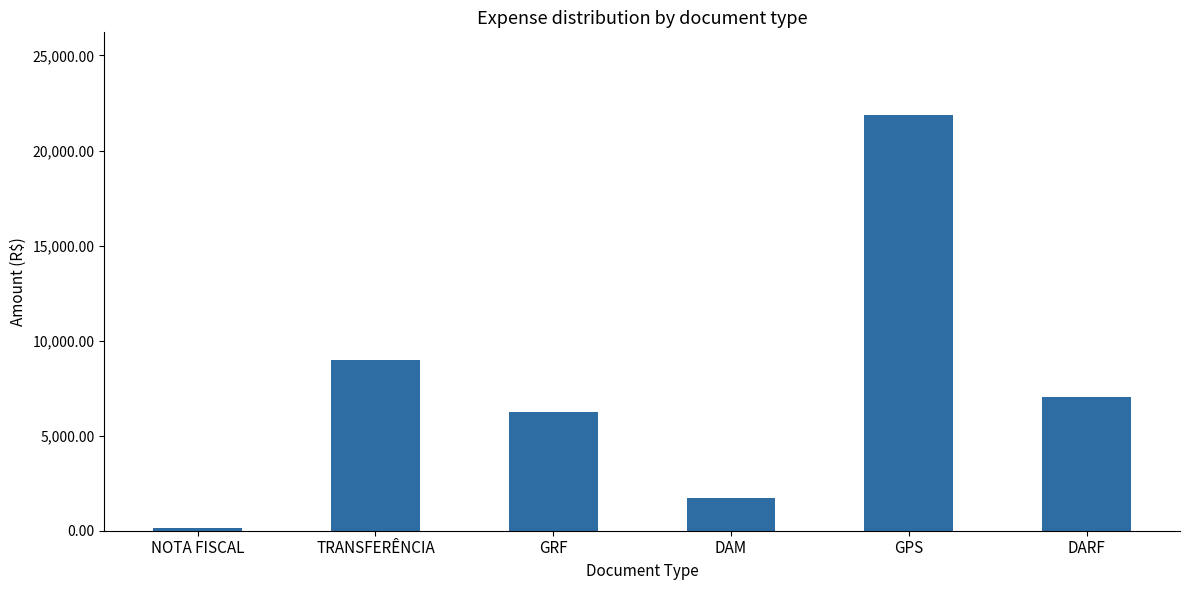

What is the difference between the values at DAM and GPS?

20129.1